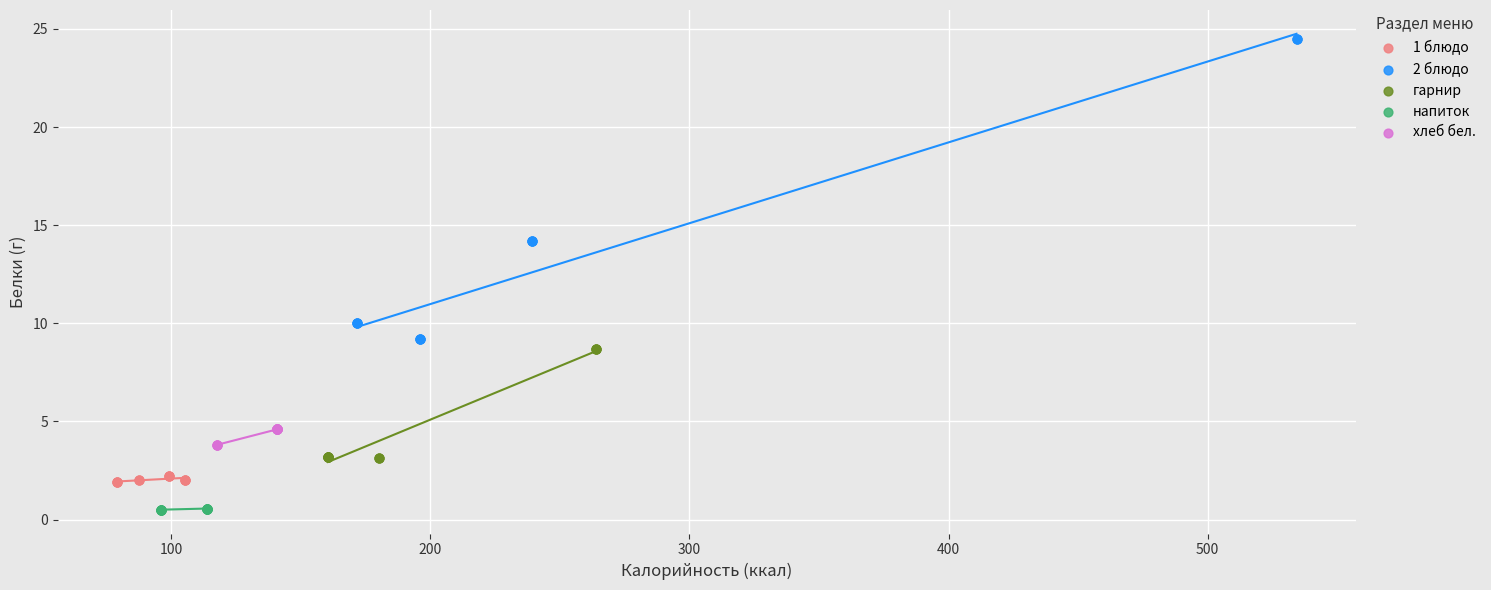

Which series reaches the minimum Y coordinate?

напиток